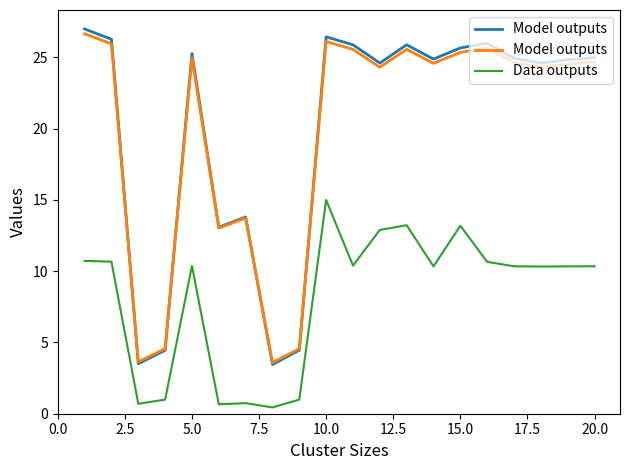

What is the smallest value displayed?

0.4